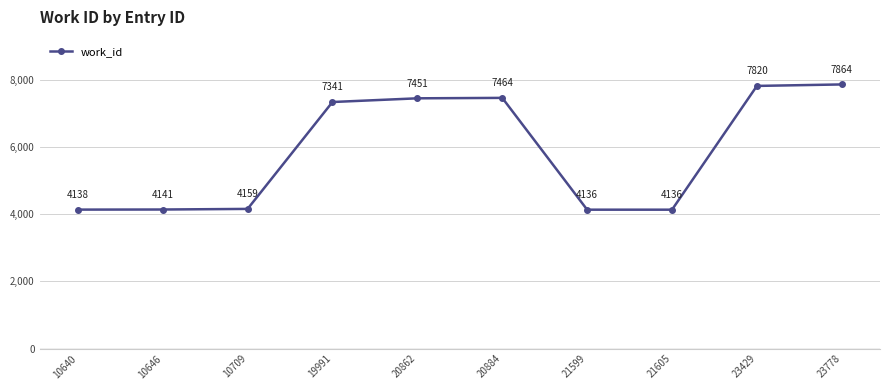

What is the value of the 6th point from the left?

7464